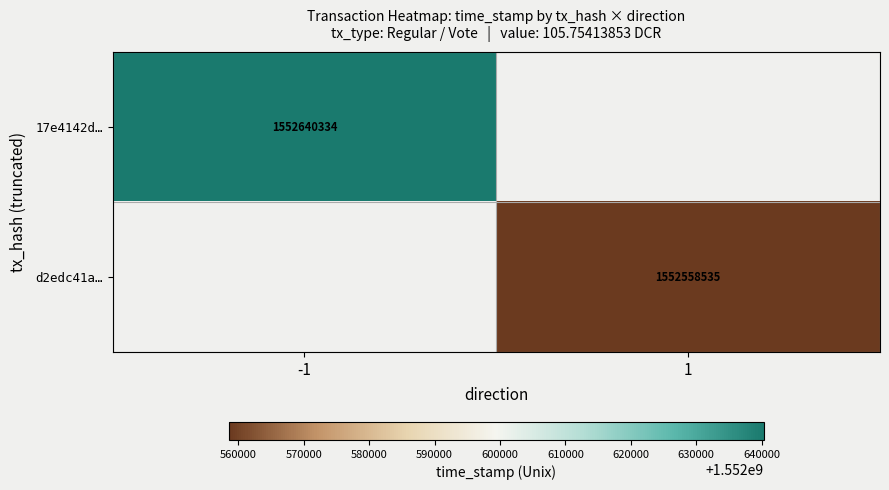

The d2edc41a… series shows 1552558535 at 1. True or false?

True